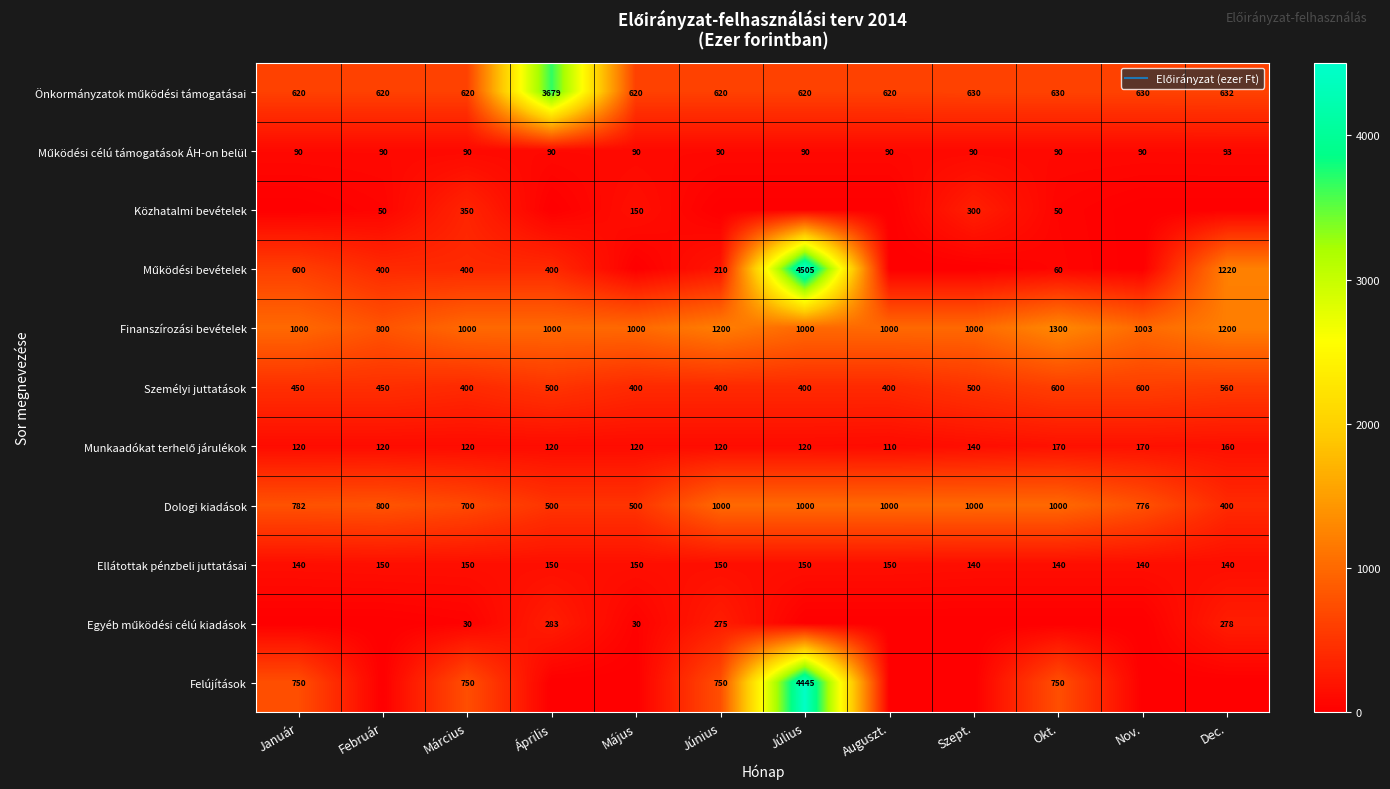

Is the value of Egyéb működési célú kiadások at Szept. greater than the value of Önkormányzatok működési támogatásai at Június?

No